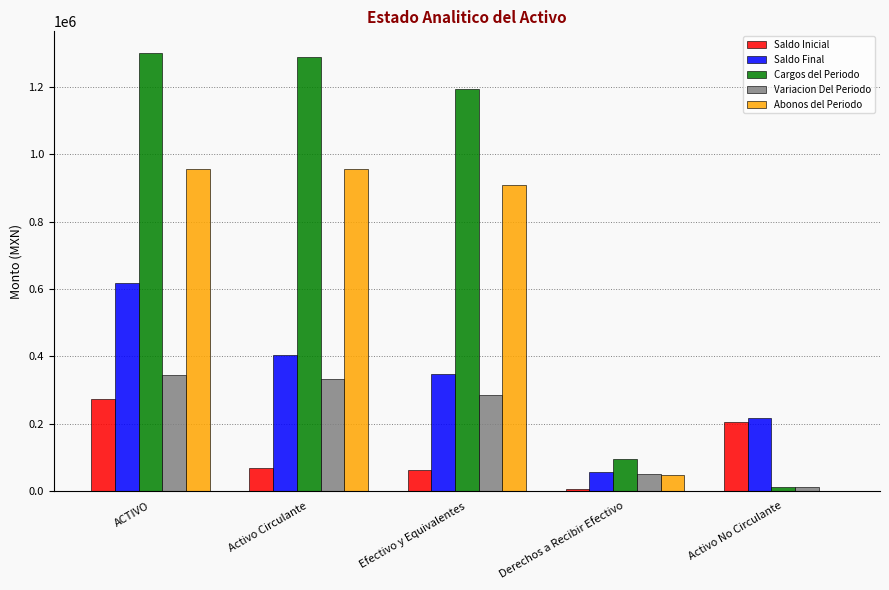

Which series changed the most between Efectivo y Equivalentes and Derechos a Recibir Efectivo?

Cargos del Periodo